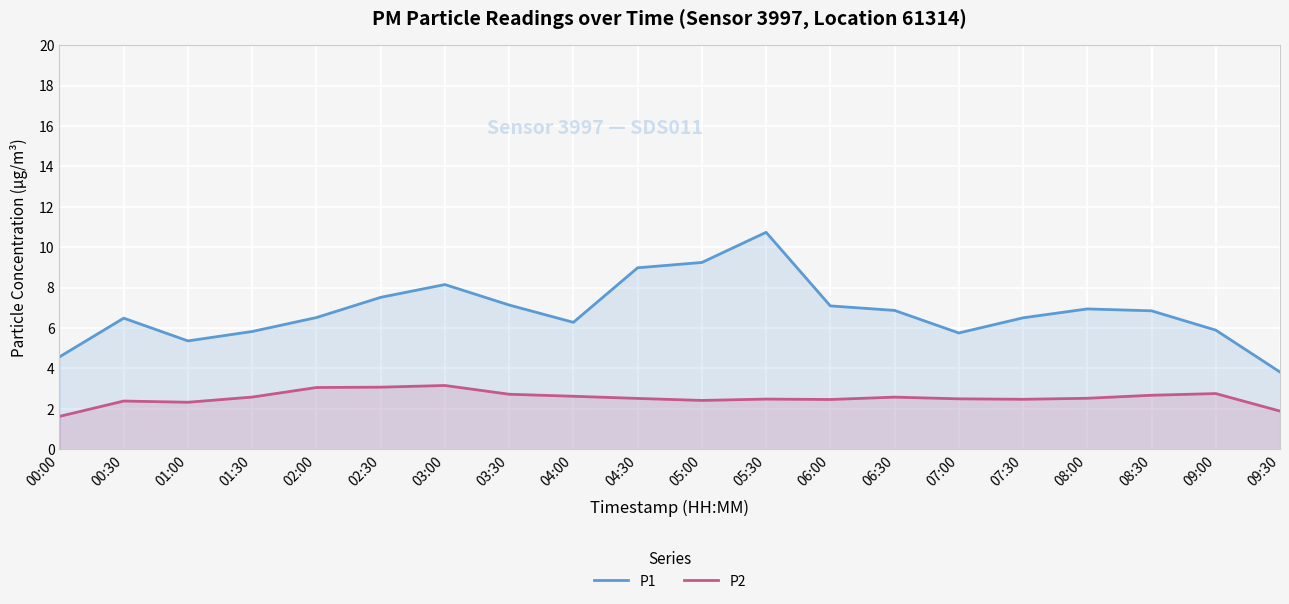

True or false: P2 and P1 cross at least once.

False